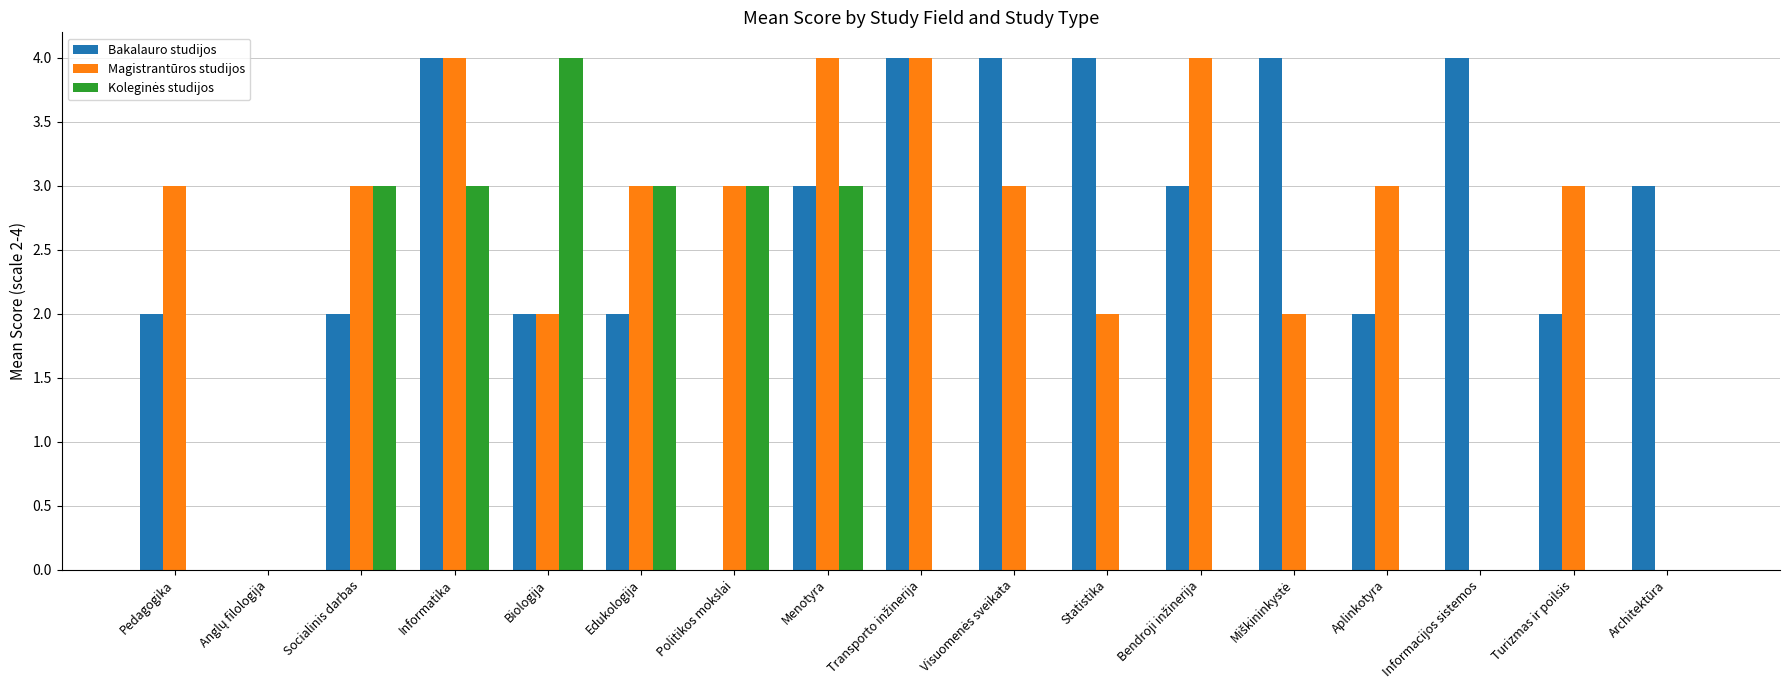

Are the bars horizontal?

No